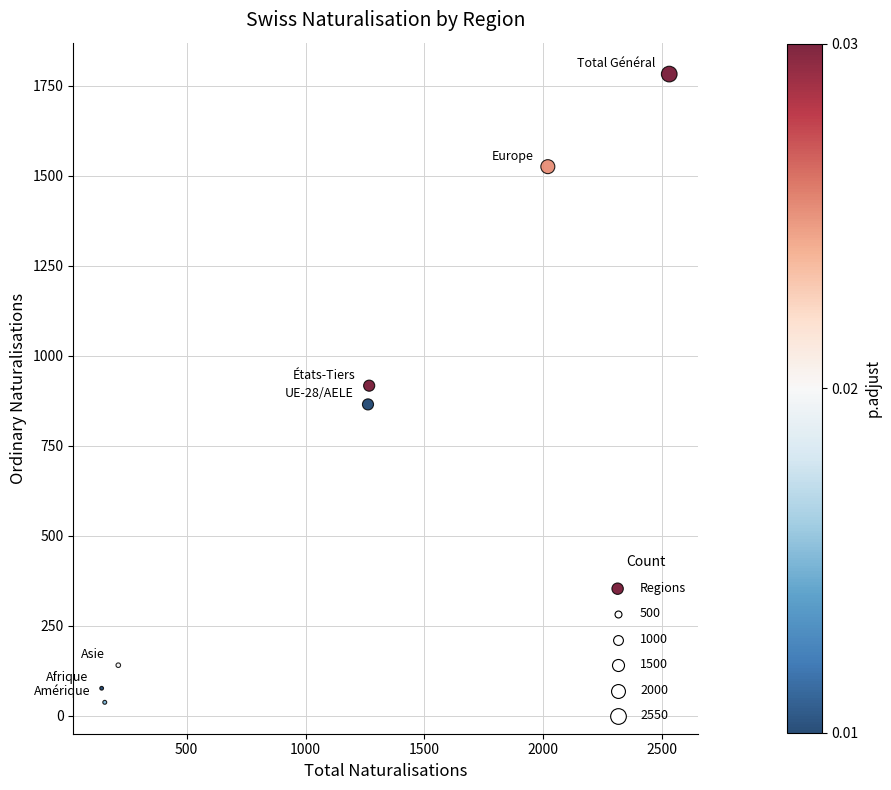

What is the average X value?

1084